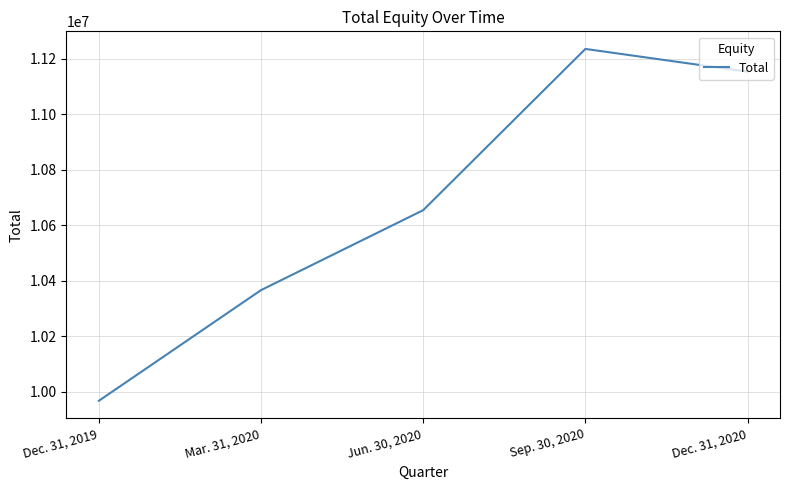

Between Sep. 30, 2020 and Jun. 30, 2020, which is larger?

Sep. 30, 2020